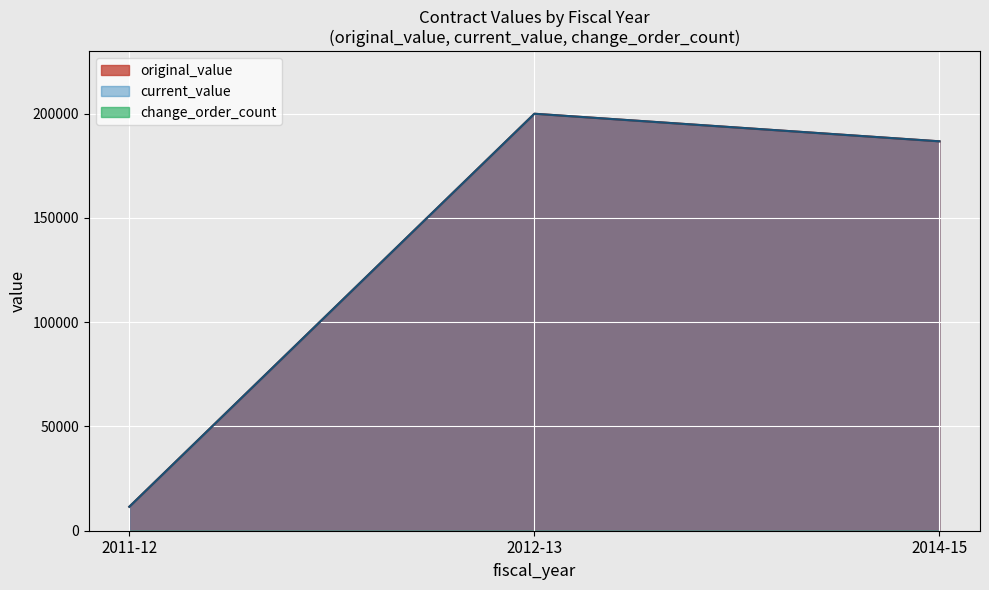

Does the chart display data point markers on the line(s)?

No